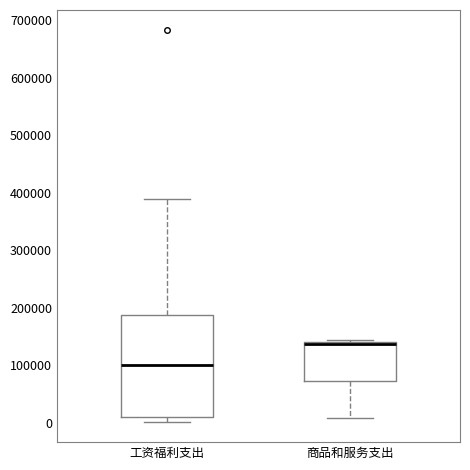

Which box's median line is the highest?

商品和服务支出